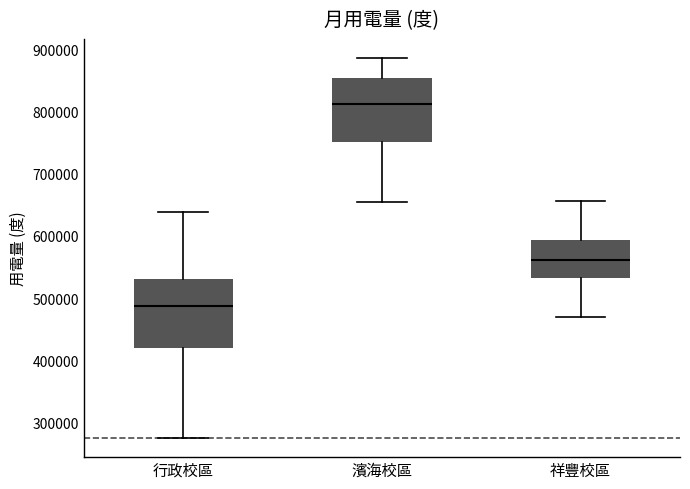

Reading left to right, read every box against the y-axis: the position of its median line, the range the box covers, and the ends of its whiskers. The values are not printed on the chart, so give them approximately, as read against the axis.

行政校區: median 490000, box 420000 to 530000, whiskers 270000 to 640000
濱海校區: median 810000, box 750000 to 850000, whiskers 650000 to 890000
祥豐校區: median 560000, box 530000 to 590000, whiskers 470000 to 660000